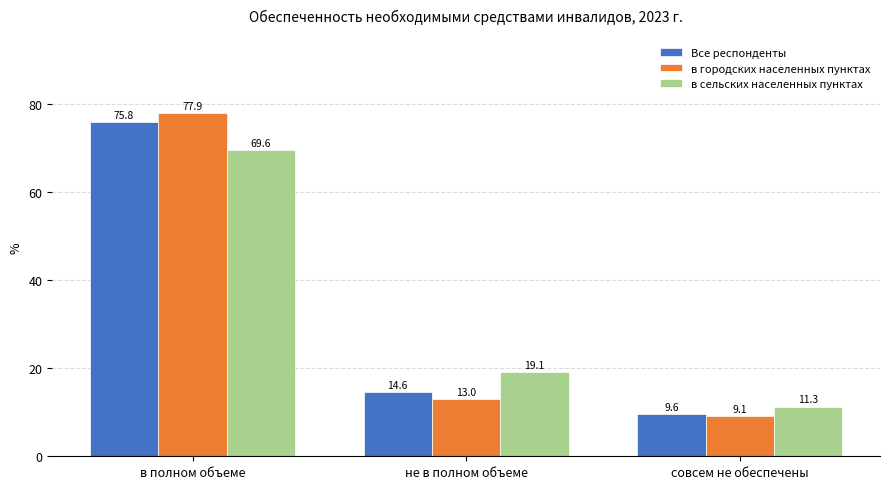

What is the difference between the maximum and second lowest values in the Все респонденты series?

61.2